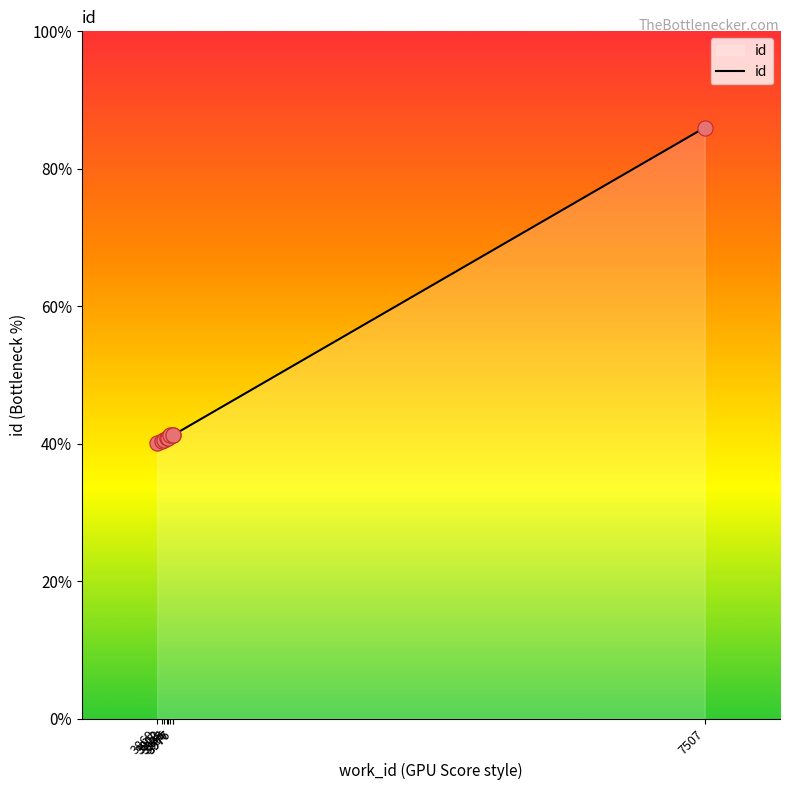

Which has a higher value, 3976 or 3902?

3976